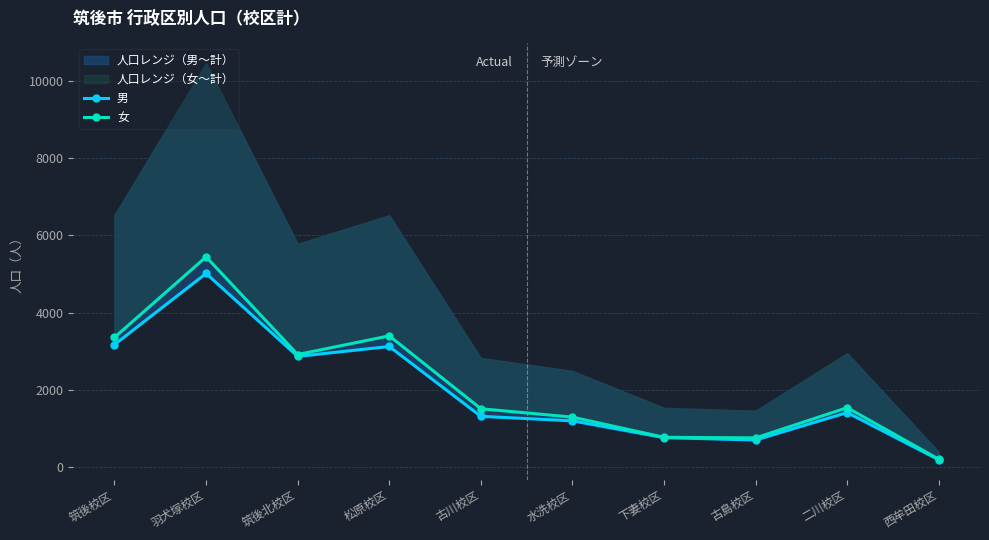

What is the difference between the highest and lowest values at 二川校区?

127